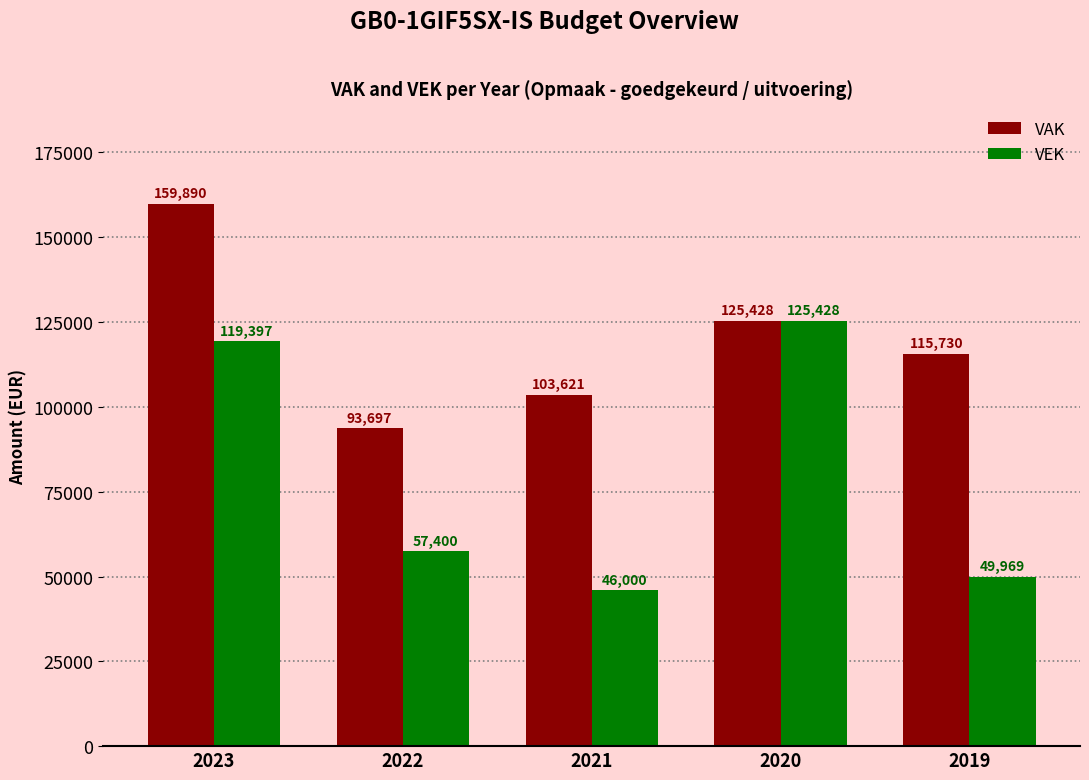

What is the sum of the VEK values at 2021 and 2020?

171428